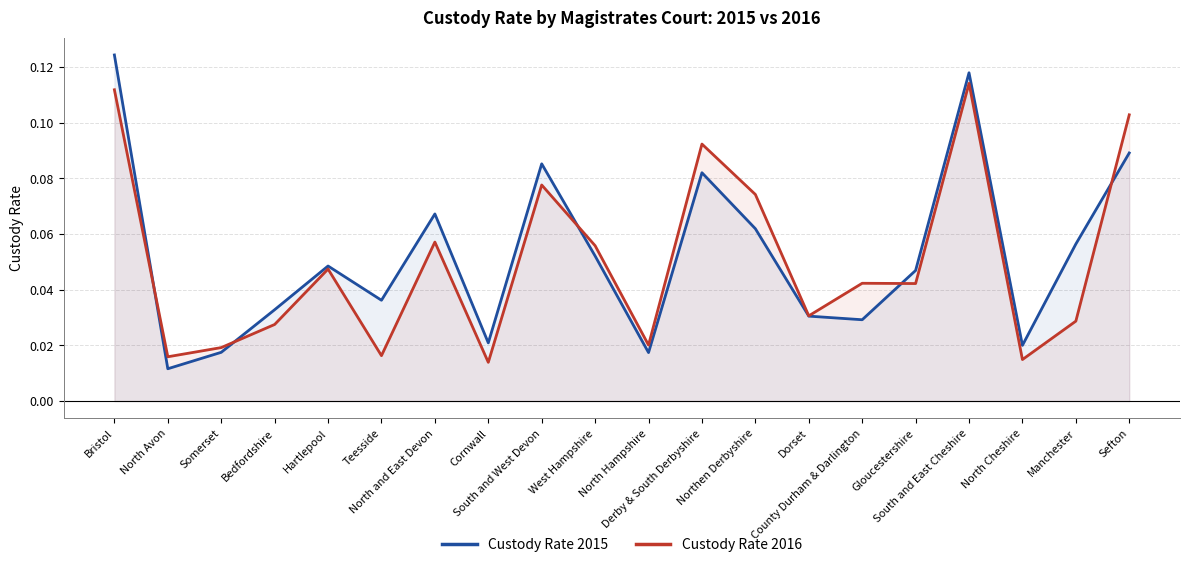

At how many categories does at least one series exceed 0?

20